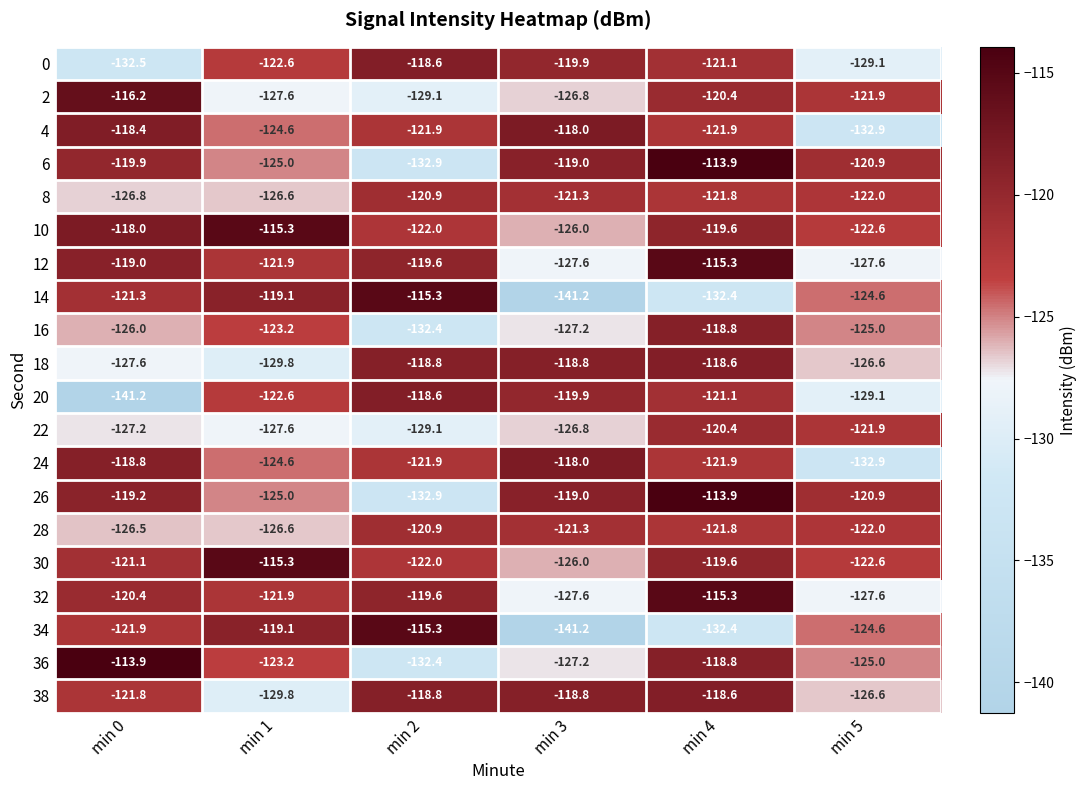

What value does the 14 series have at min 3?

-141.2